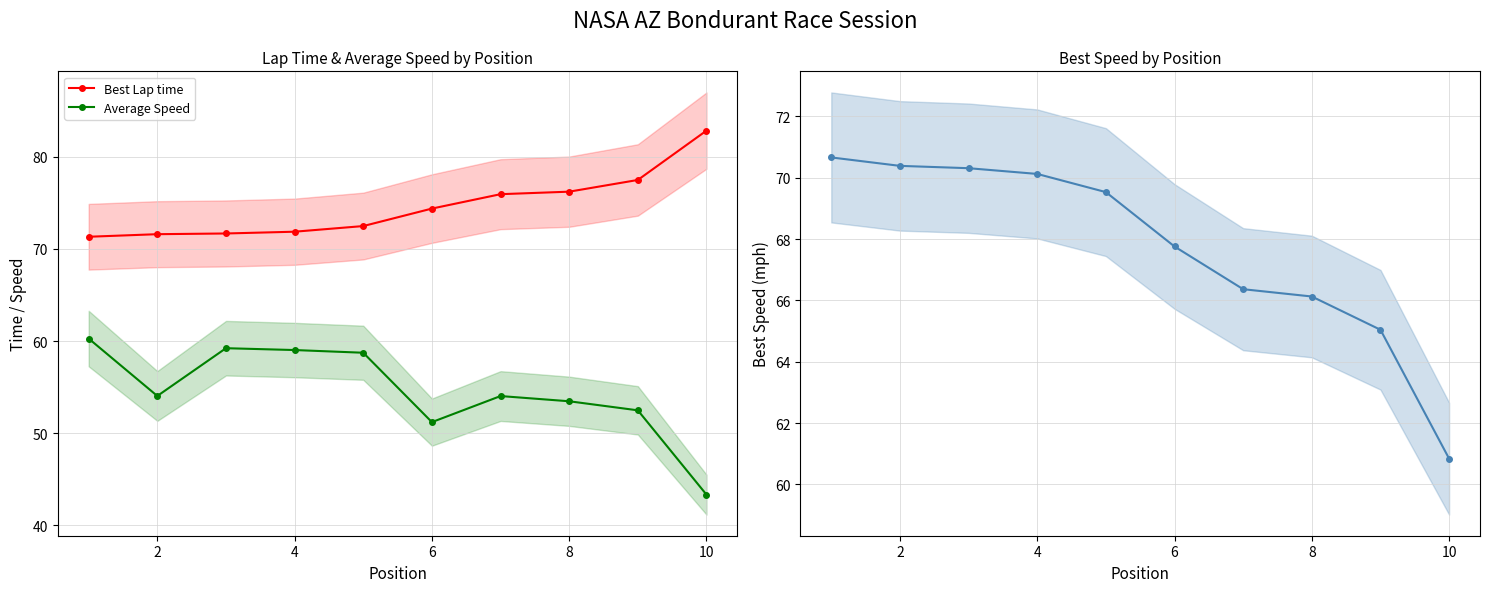

At which label does Average Speed reach its minimum?

10